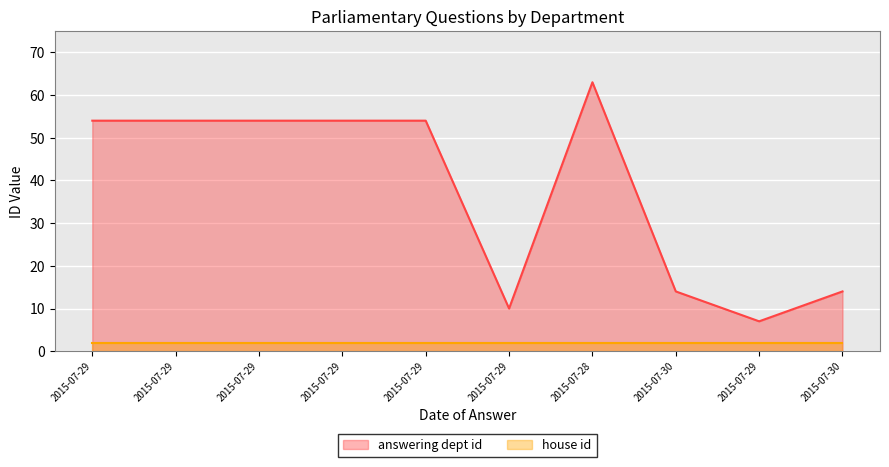

How many values are below 54?

4